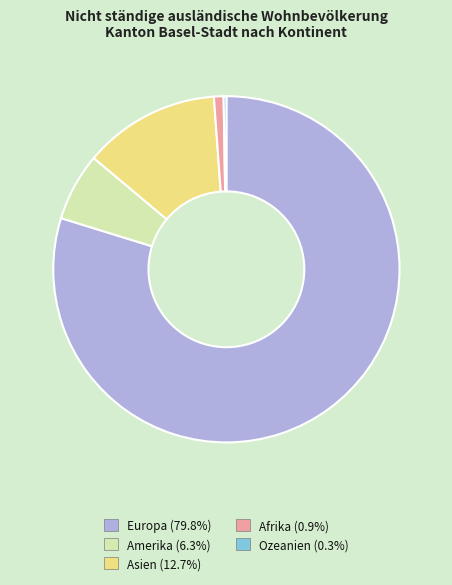

Approximately how many times larger is the value at Europa compared to Afrika?

88.9